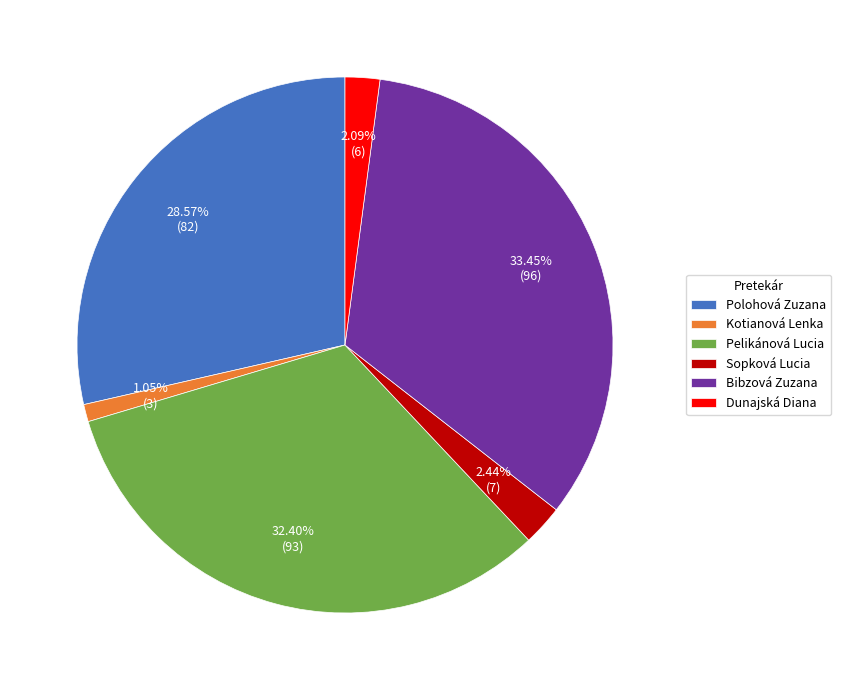

The Dunajská Diana slice represents 2% of the pie. True or false?

True